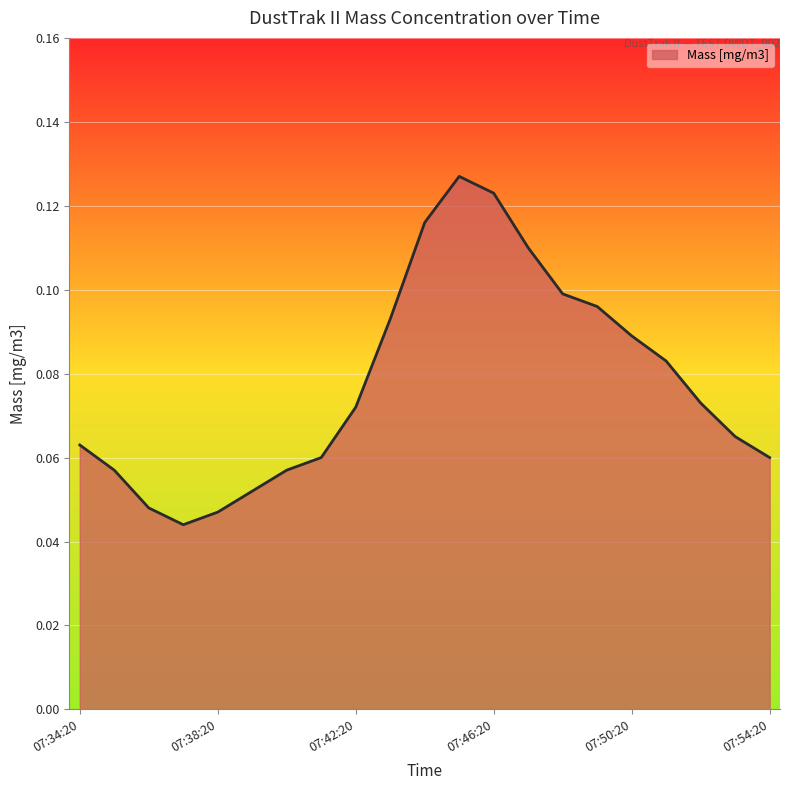

Does the chart have visible grid lines?

Yes